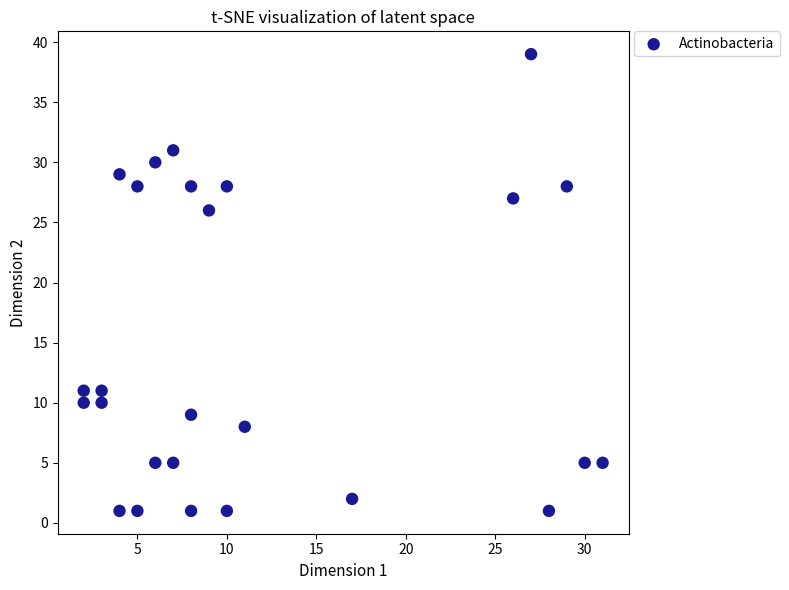

What Y value in the scatter plot is closest to 20?

26